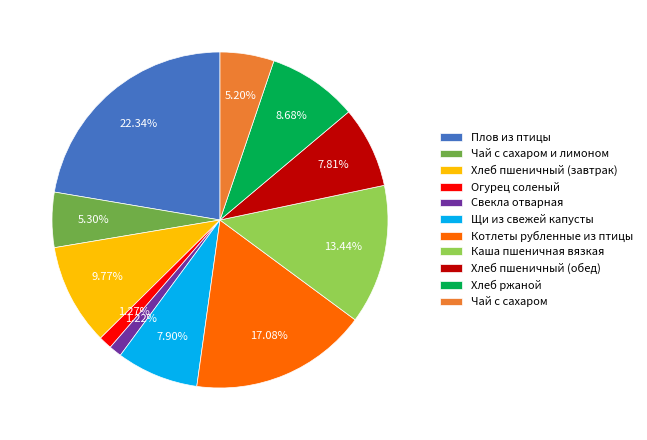

The Чай с сахаром slice represents 5% of the pie. True or false?

True